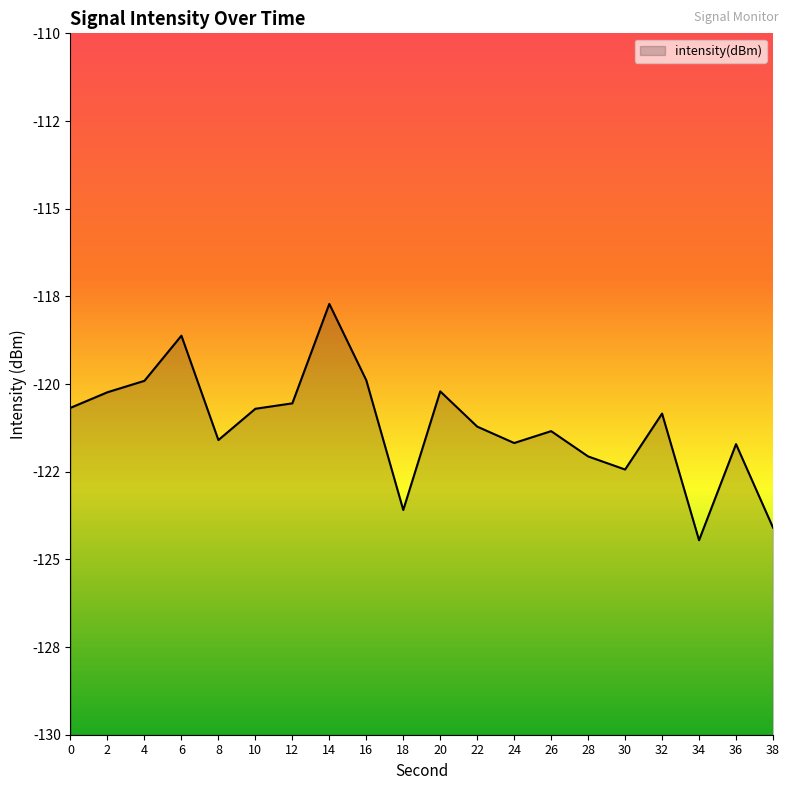

What is the maximum value shown in the chart?

-117.7